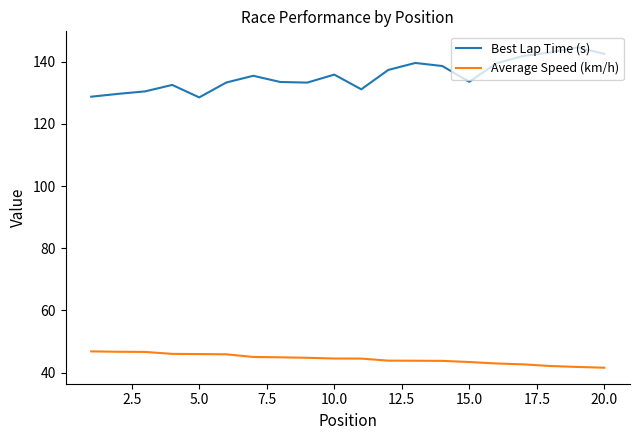

List the series in order of their peak value, lowest first.

Average Speed (km/h), Best Lap Time (s)